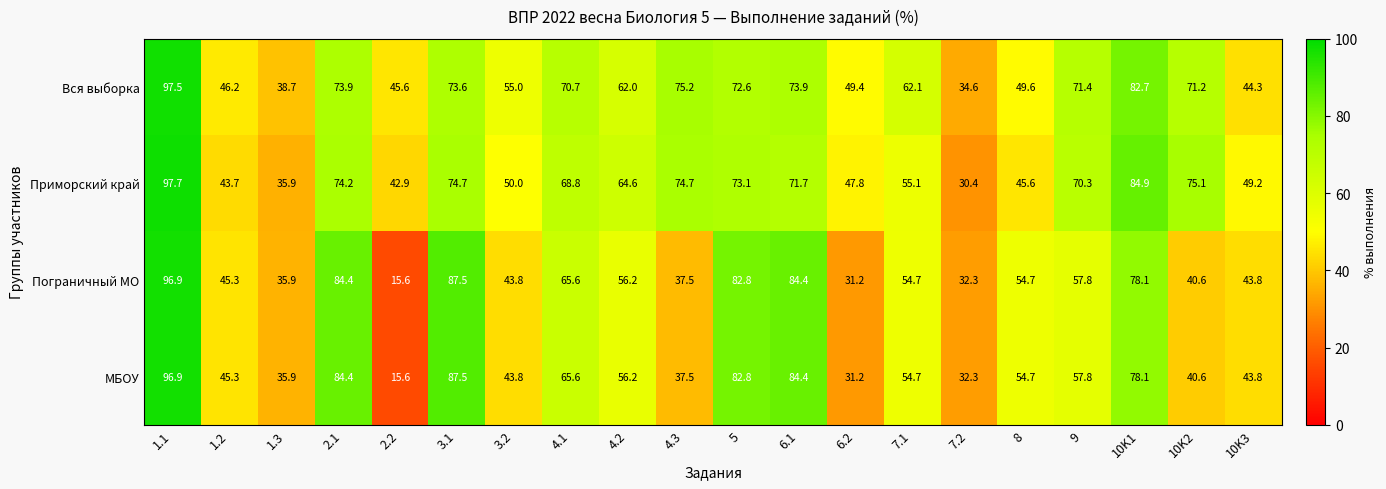

At which label is Пограничный МО closest to 56?

4.2